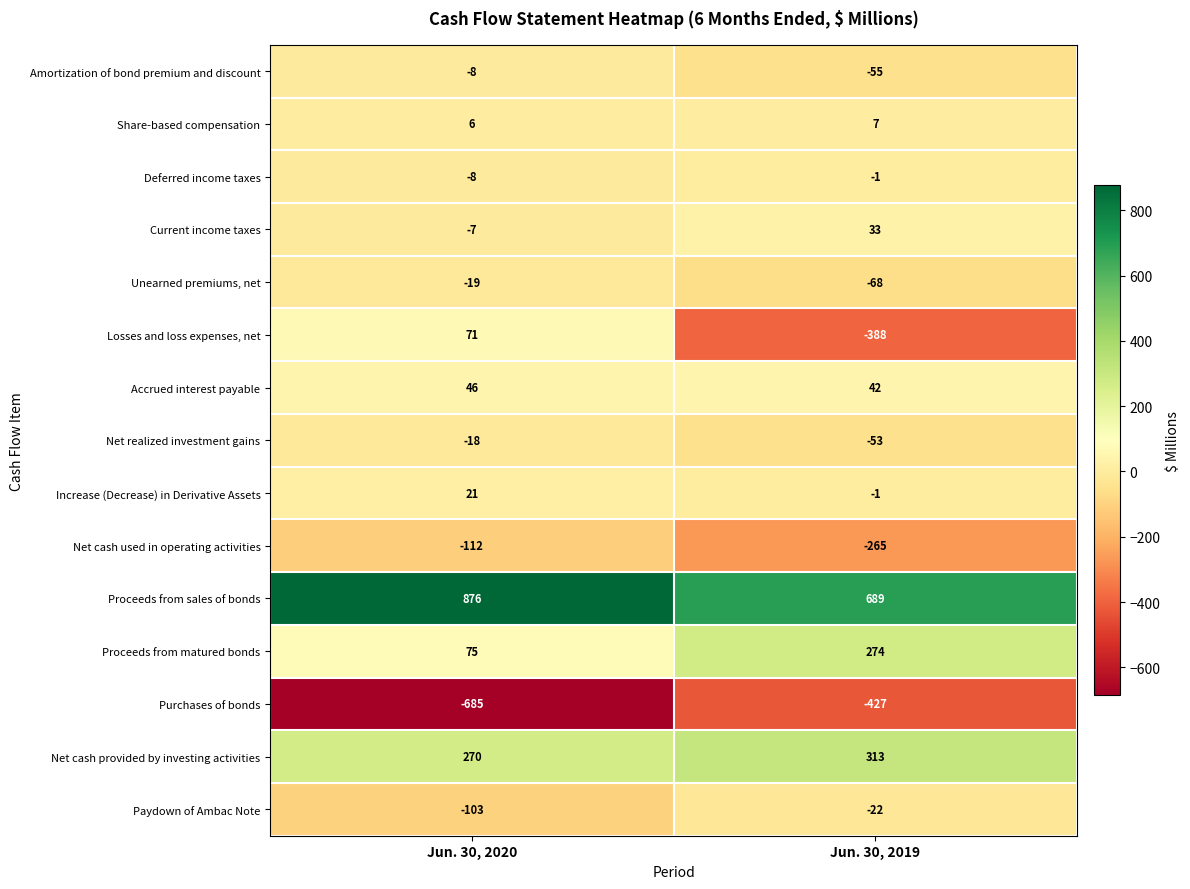

True or false: Net cash provided by investing activities has a value of 75 at Jun. 30, 2020.

False